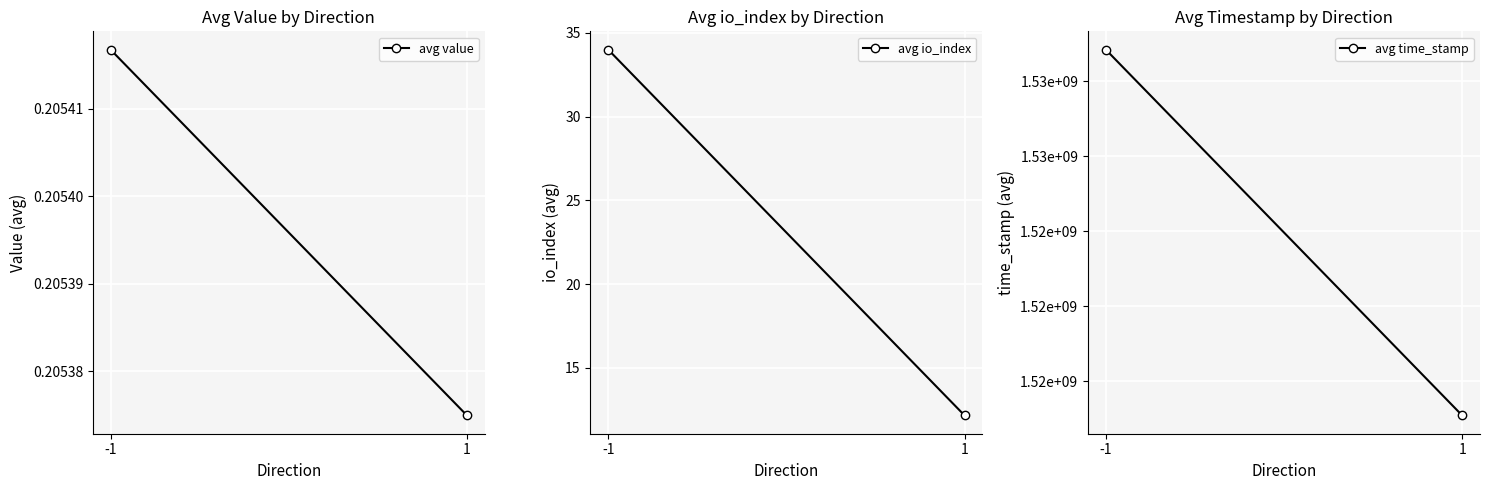

Where is avg value nearest to the value 0?

1